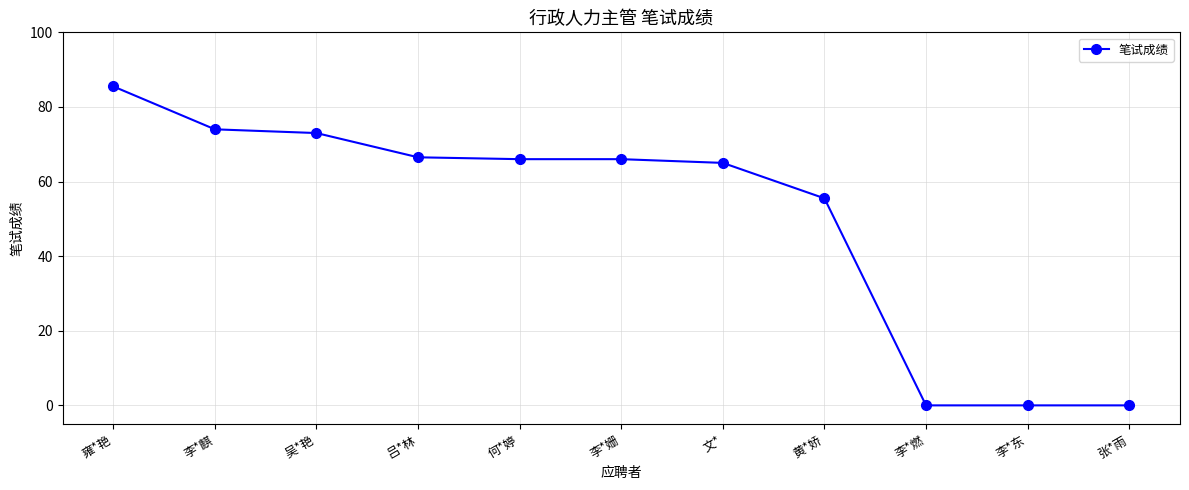

What is the greatest value displayed?

85.5